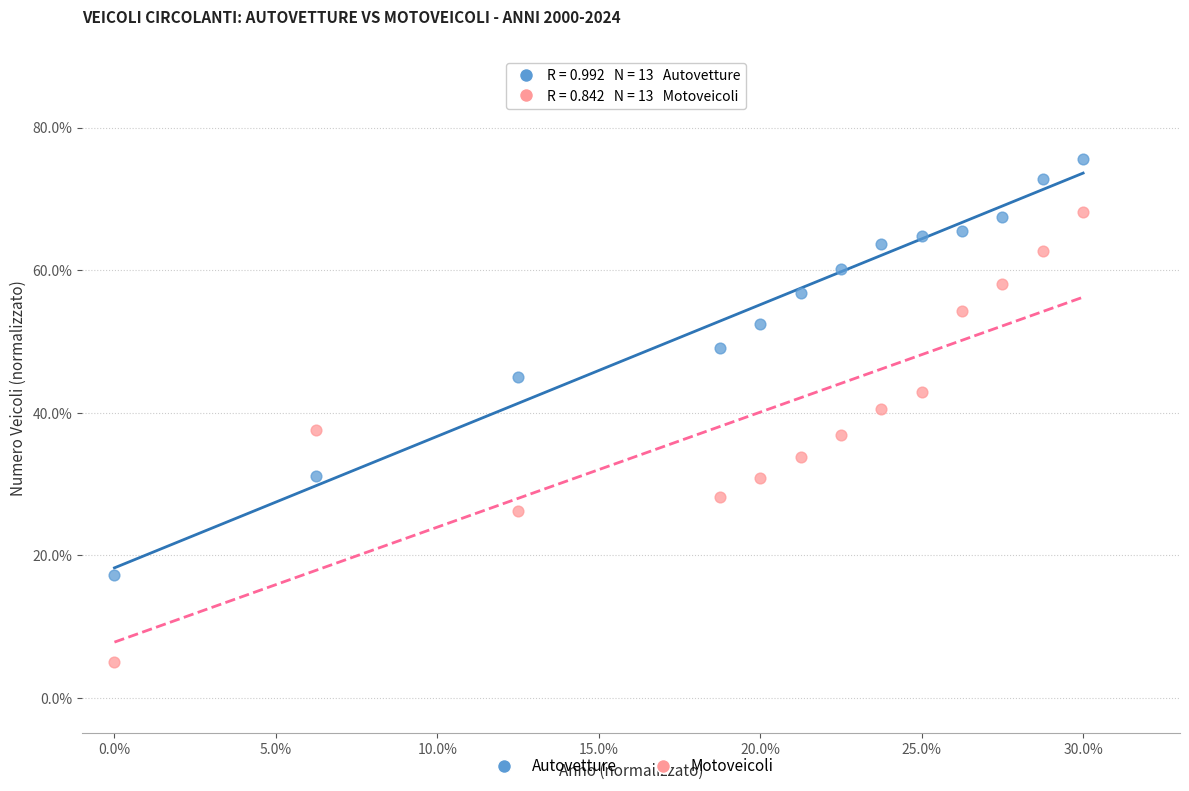

Which series has the largest Y range (max minus min)?

Motoveicoli